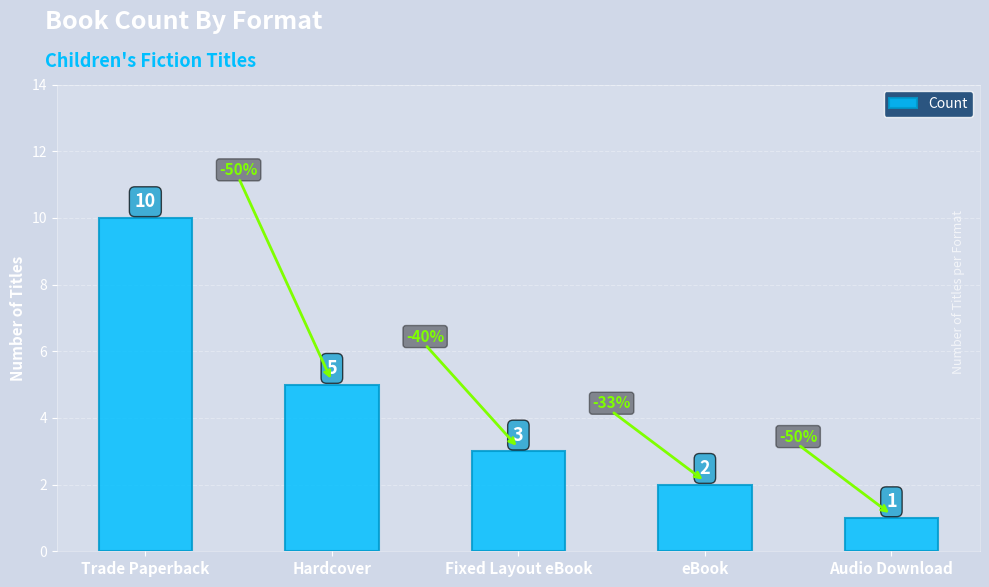

Are the bars grouped side by side (vs. stacked)?

No